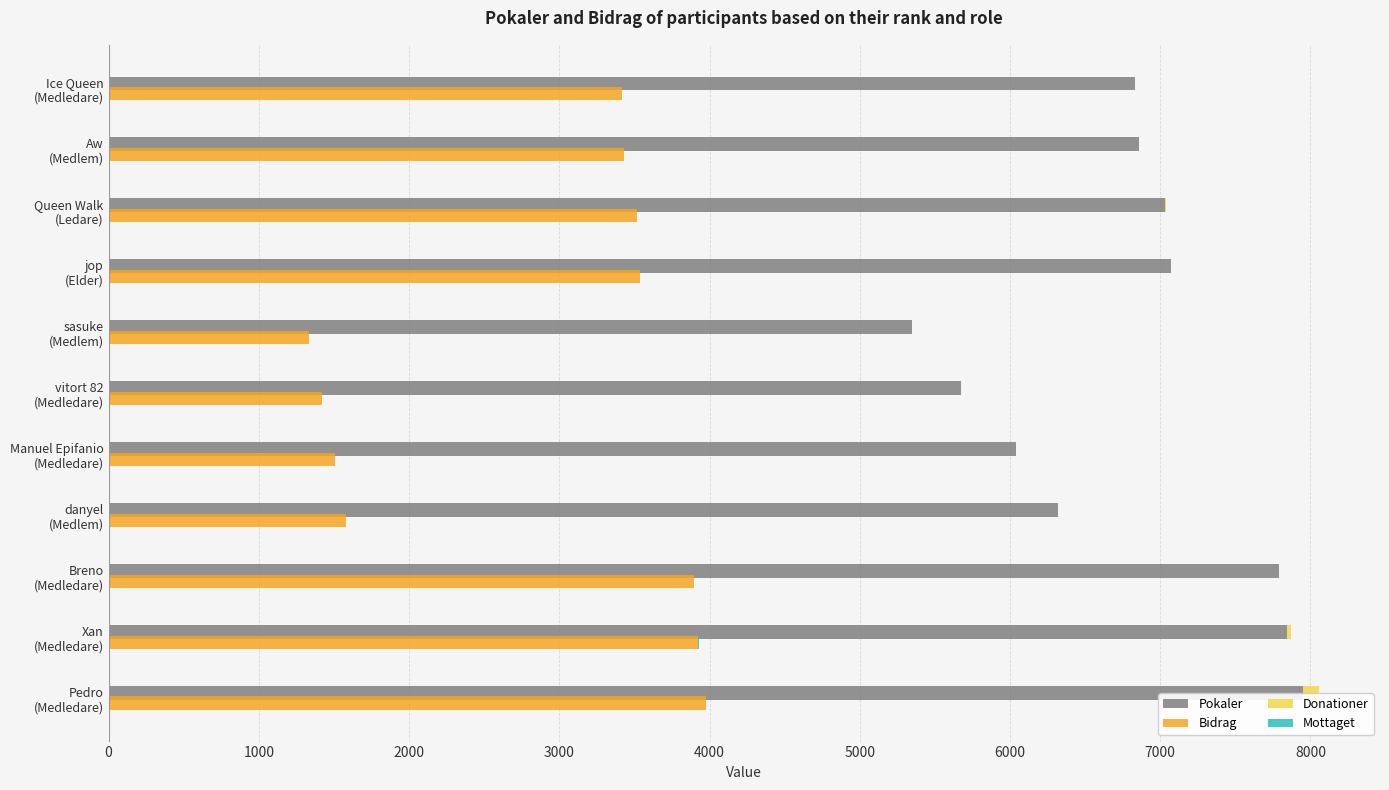

How many distinct data groups are displayed?

4